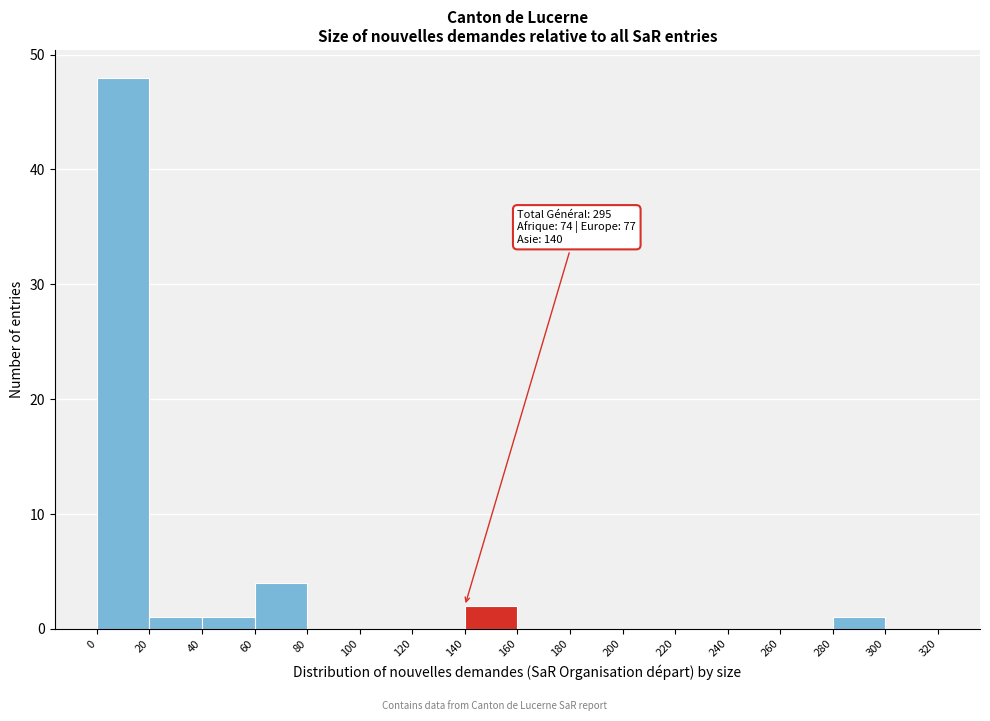

Over which range of the x-axis is the bar tallest?

0 to 20